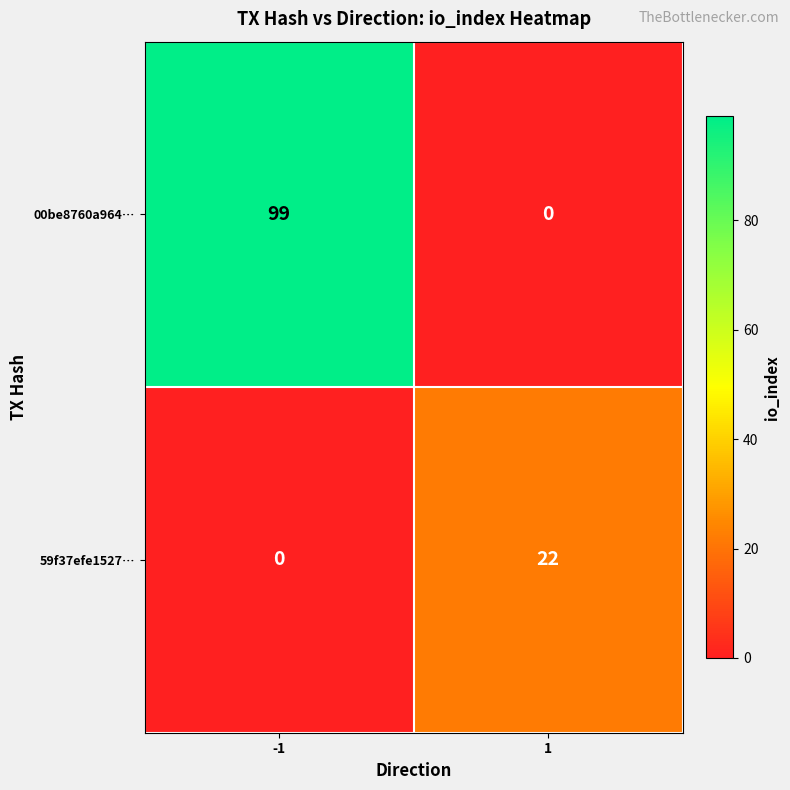

Between -1 and 1, which series saw the biggest shift?

00be8760a964…